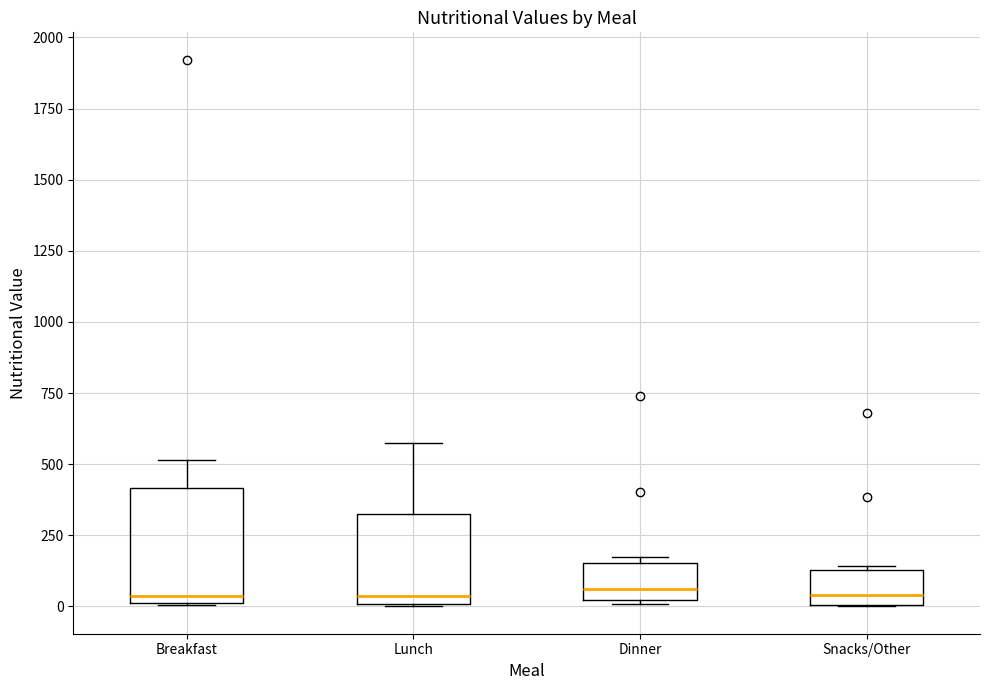

Reading left to right, read every box against the y-axis: the position of its median line, the range the box covers, and the ends of its whiskers. The values are not printed on the chart, so give them approximately, as read against the axis.

Breakfast: median 50, box 0 to 400, whiskers 0 to 500
Lunch: median 50, box 0 to 300, whiskers 0 to 550
Dinner: median 50, box 0 to 150, whiskers 0 to 150 (just above the box's upper edge)
Snacks/Other: median 50, box 0 to 150, whiskers 0 to 150